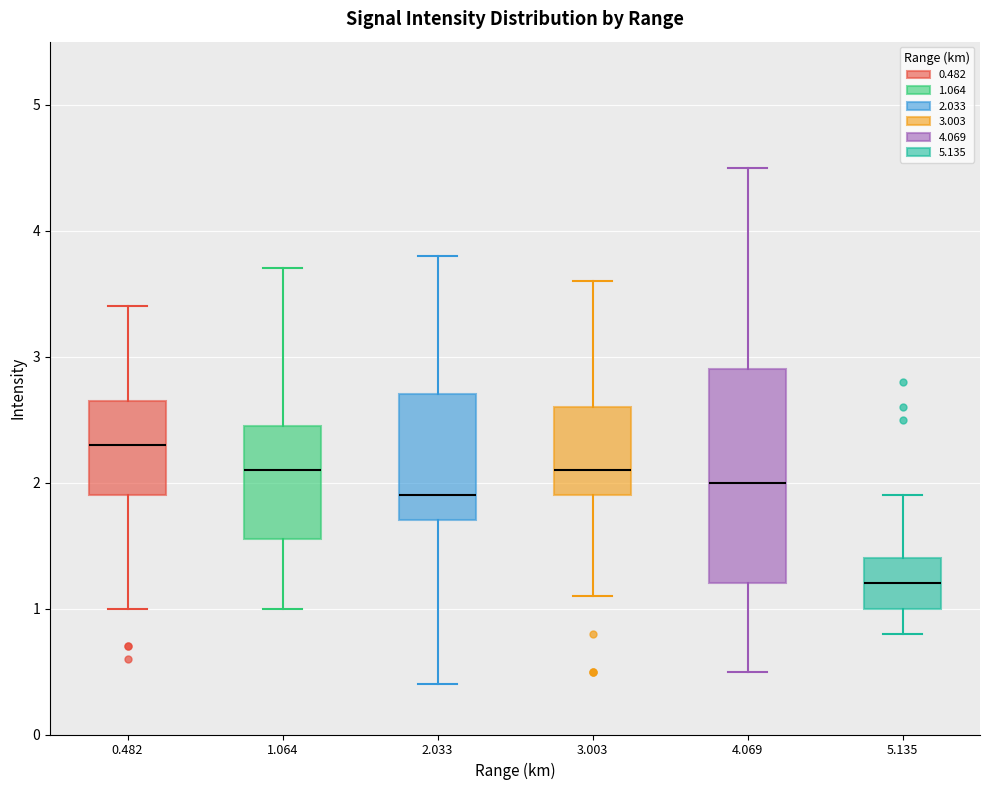

Reading left to right, transcribe this box plot: for each box, give where its median line is, the range the box spans, and where its two whiskers end, as read against the y-axis. The values are not printed on the chart, so give them approximately, as read against the axis.

0.482: median 2.3, box 1.9 to 2.7, whiskers 1.0 to 3.4
1.064: median 2.1, box 1.6 to 2.5, whiskers 1.0 to 3.7
2.033: median 1.9, box 1.7 to 2.7, whiskers 0.4 to 3.8
3.003: median 2.1, box 1.9 to 2.6, whiskers 1.1 to 3.6
4.069: median 2.0, box 1.2 to 2.9, whiskers 0.5 to 4.5
5.135: median 1.2, box 1.0 to 1.4, whiskers 0.8 to 1.9